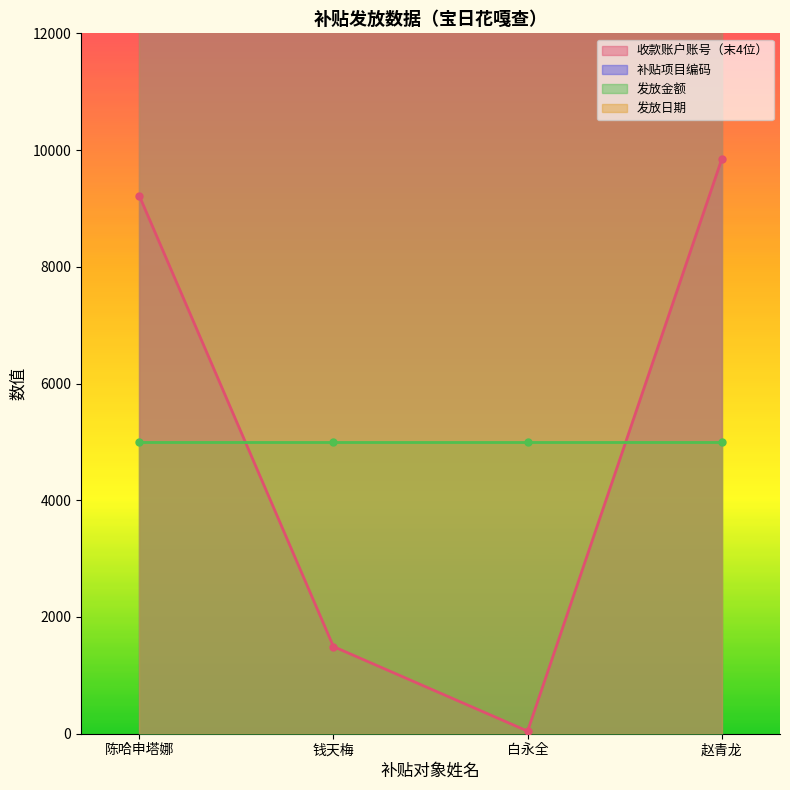

At which label is 补贴项目编码 closest to 900163?

陈哈申塔娜